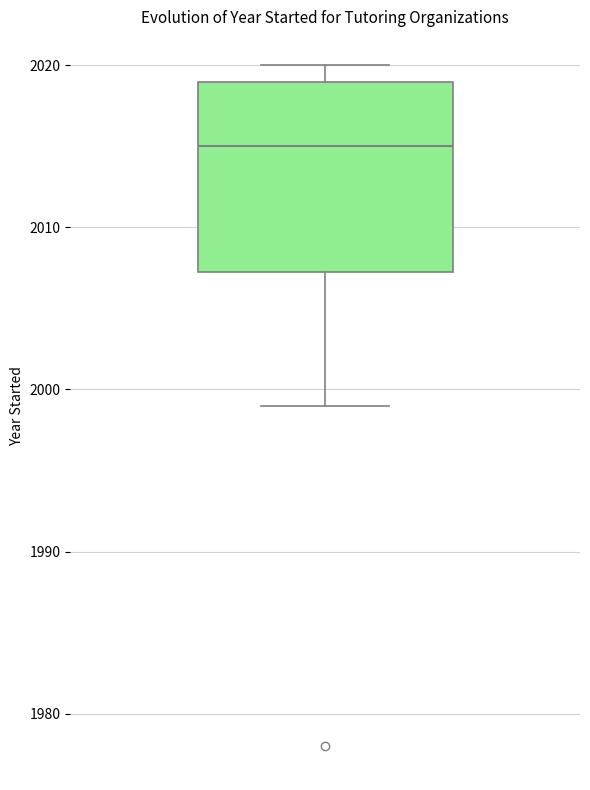

Transcribe this box plot: give where the median line is, the range the box spans, and where the two whiskers end, as read against the y-axis. The values are not printed on the chart, so give them approximately, as read against the axis.

median 2015, box 2007 to 2019, whiskers 1999 to 2020